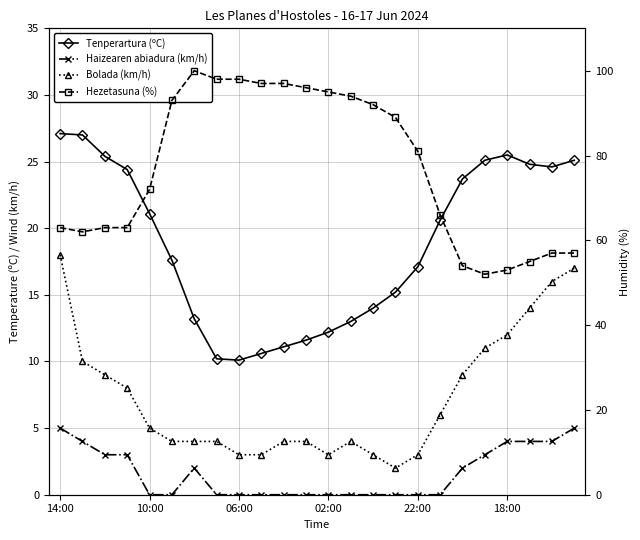

True or false: Hezetasuna (%) and Tenperartura (ºC) cross at least once.

False